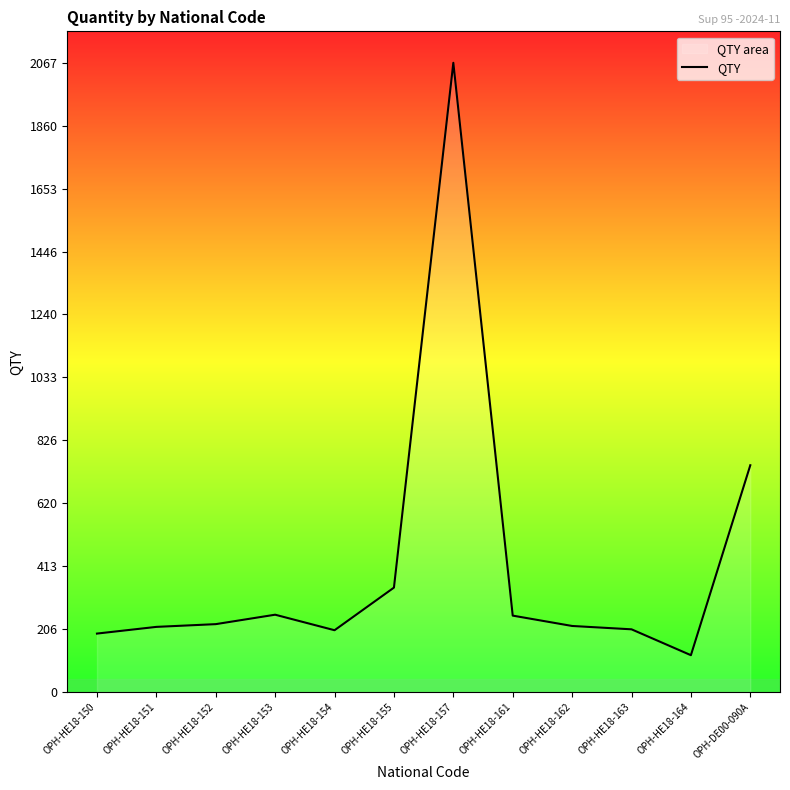

How many series are shown in this chart?

1